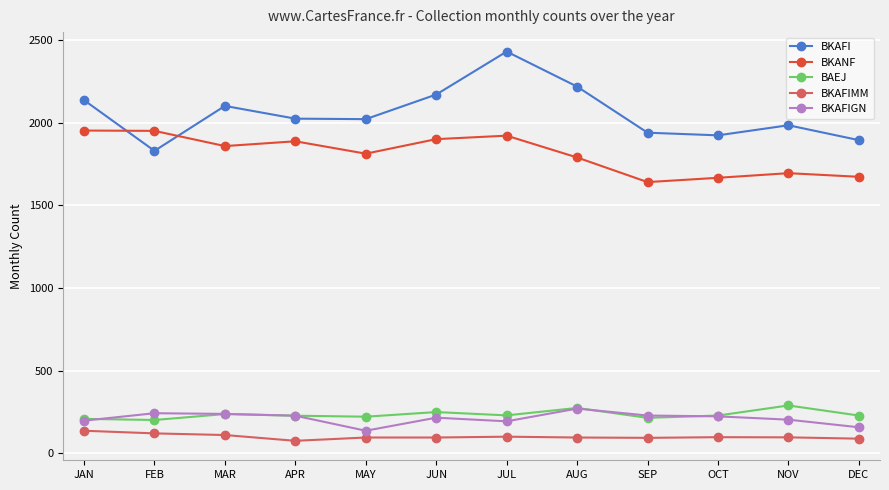

How many data points in BKAFI are less than 2025?

6